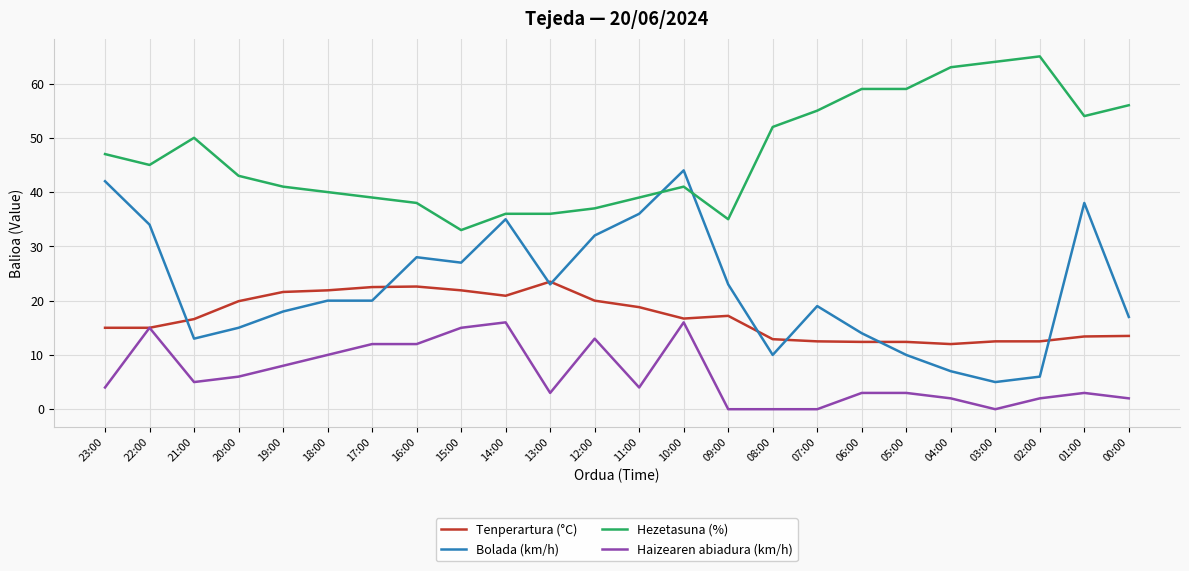

What is the spread (max minus min) of values at 13:00?

33.0